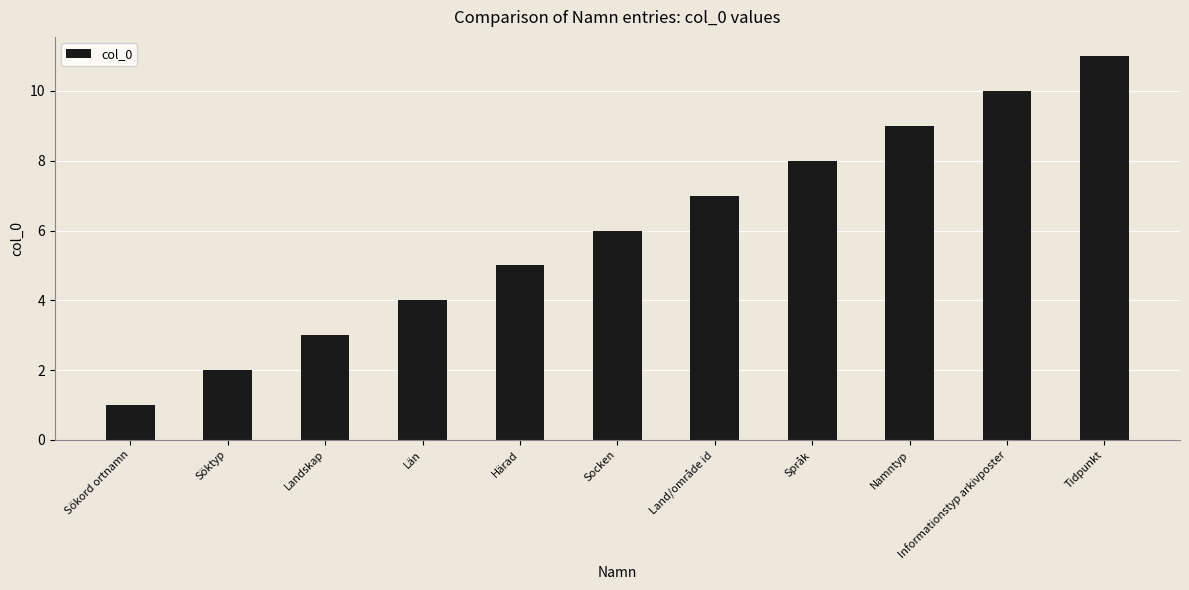

What is the greatest value displayed?

11